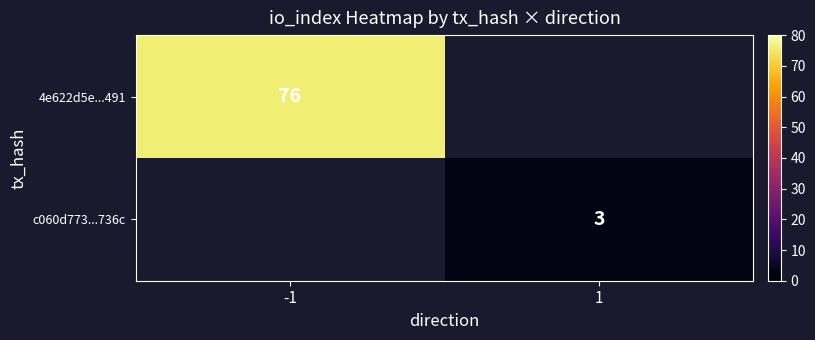

True or false: c060d773...736c has a value of 1 at 1.

False